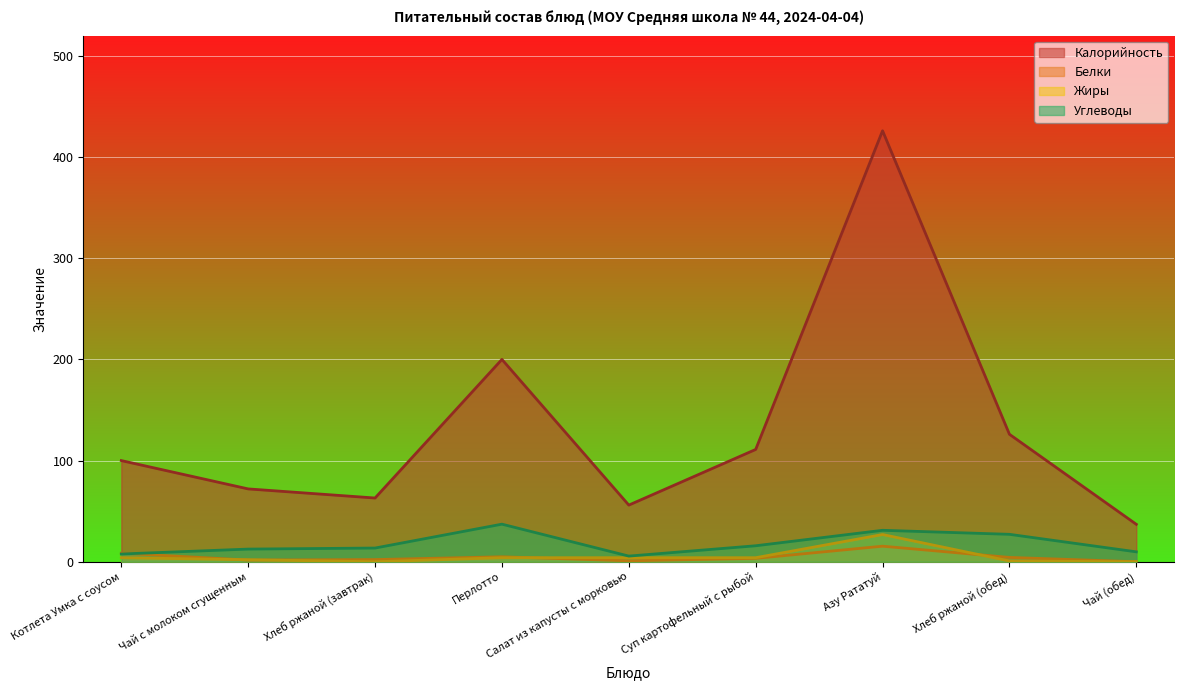

At which category does Белки reach its first local peak?

Перлотто